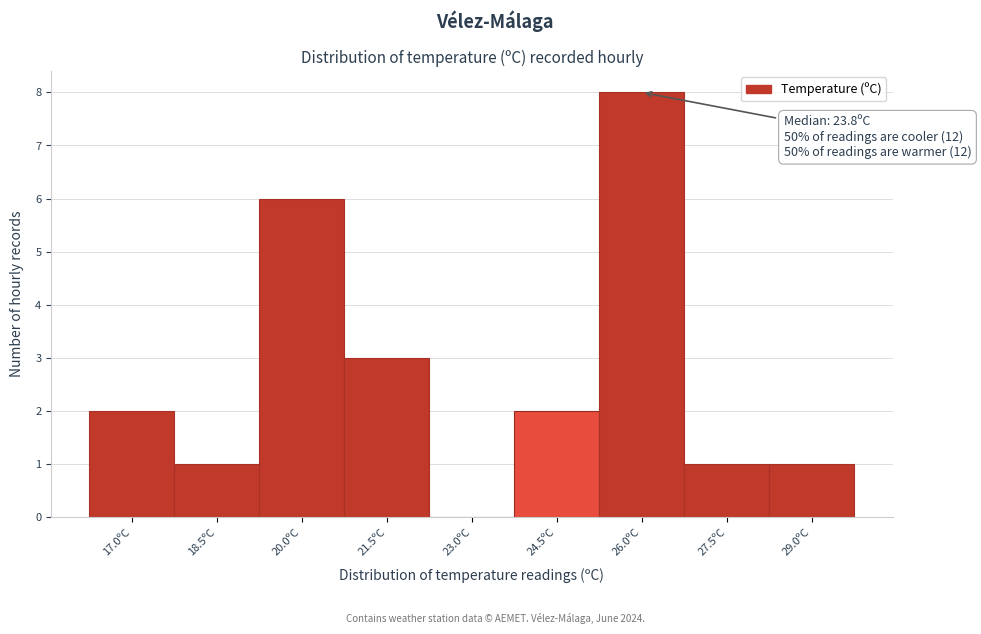

Reading left to right, what are all the values shown in this chart?

17.0ºC=2	18.5ºC=1	20.0ºC=6	21.5ºC=3	23.0ºC=0	24.5ºC=2	26.0ºC=8	27.5ºC=1	29.0ºC=1